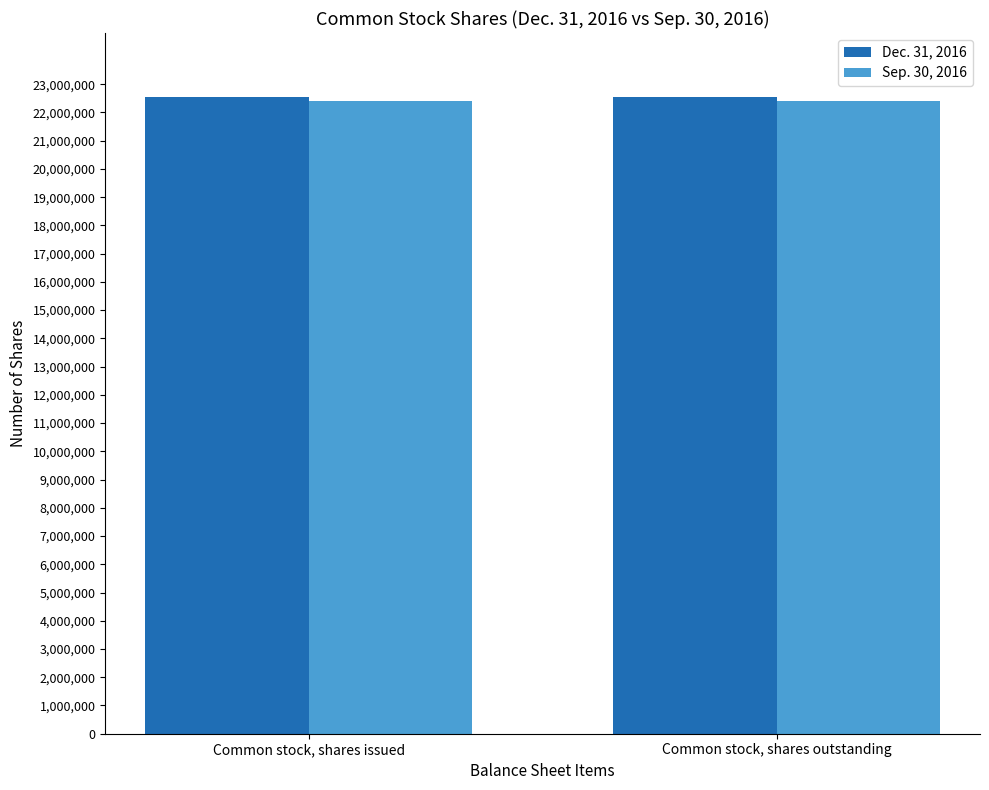

What is the total value across all series at Common stock, shares issued?

44949081